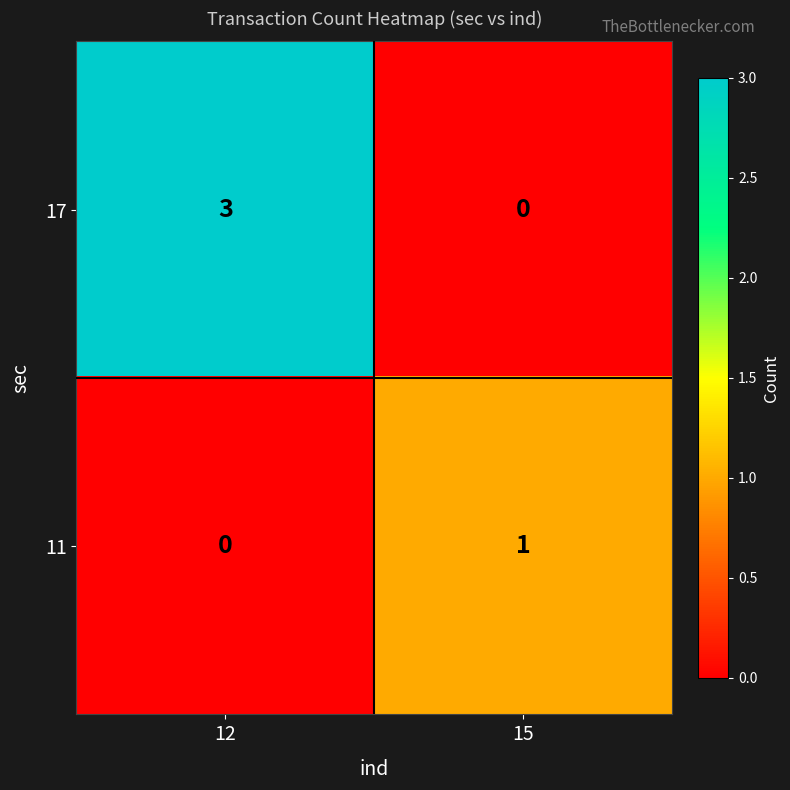

What is the sum of all 17 values?

3